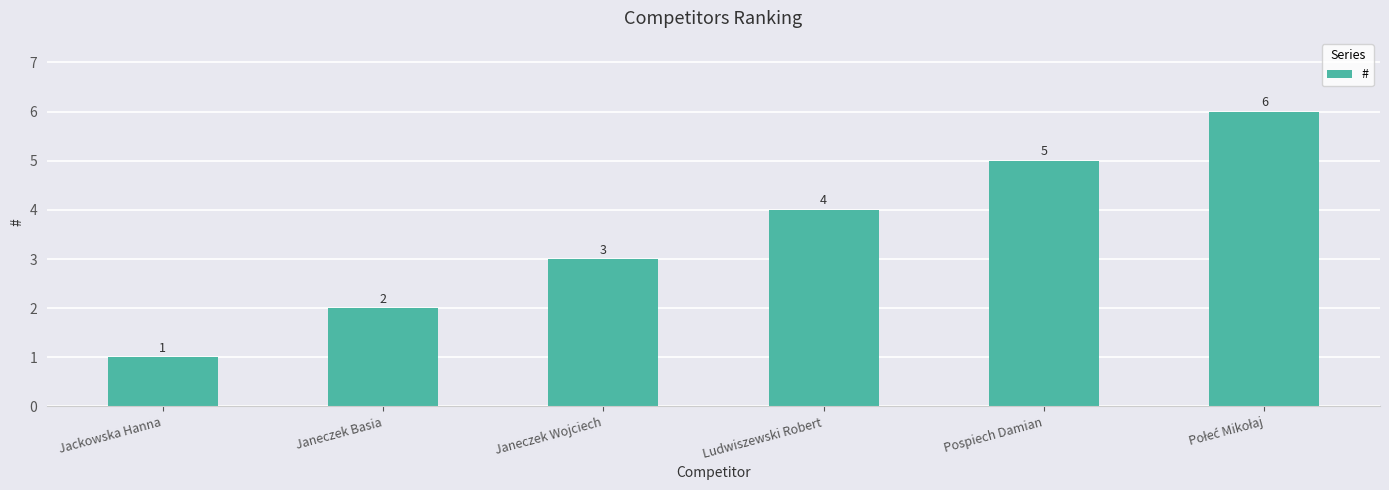

The value at Ludwiszewski Robert is 4. True or false?

True